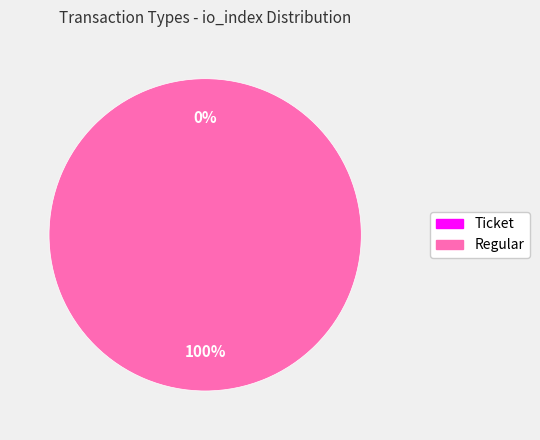

To the nearest percent, what is the average slice percentage?

50%